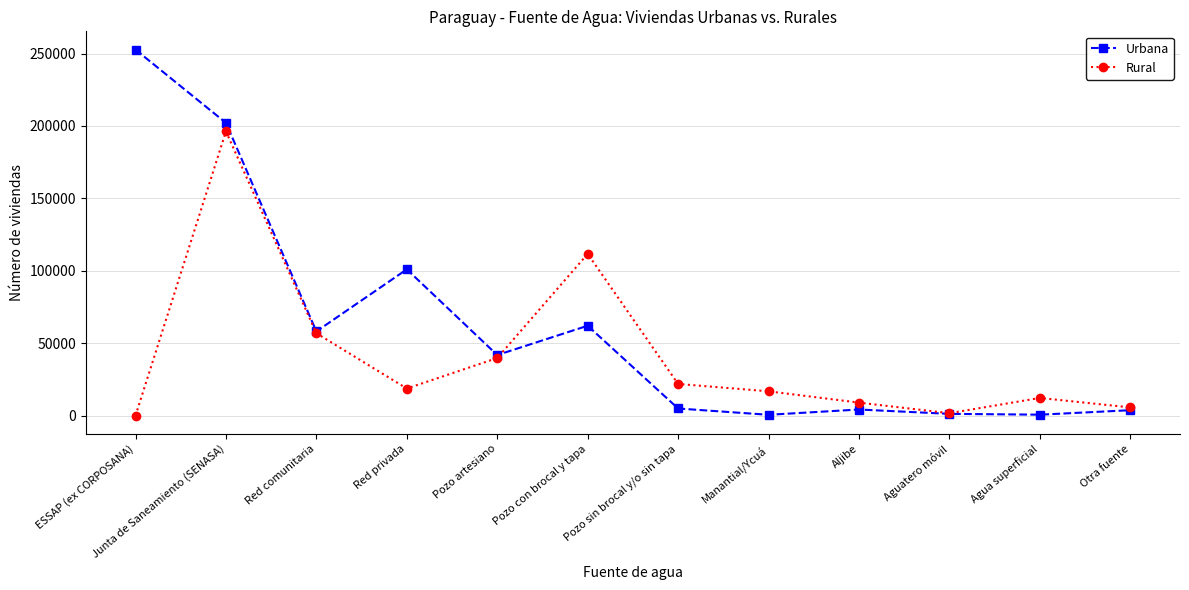

Rank the series by their average value, from highest to lowest.

Urbana, Rural